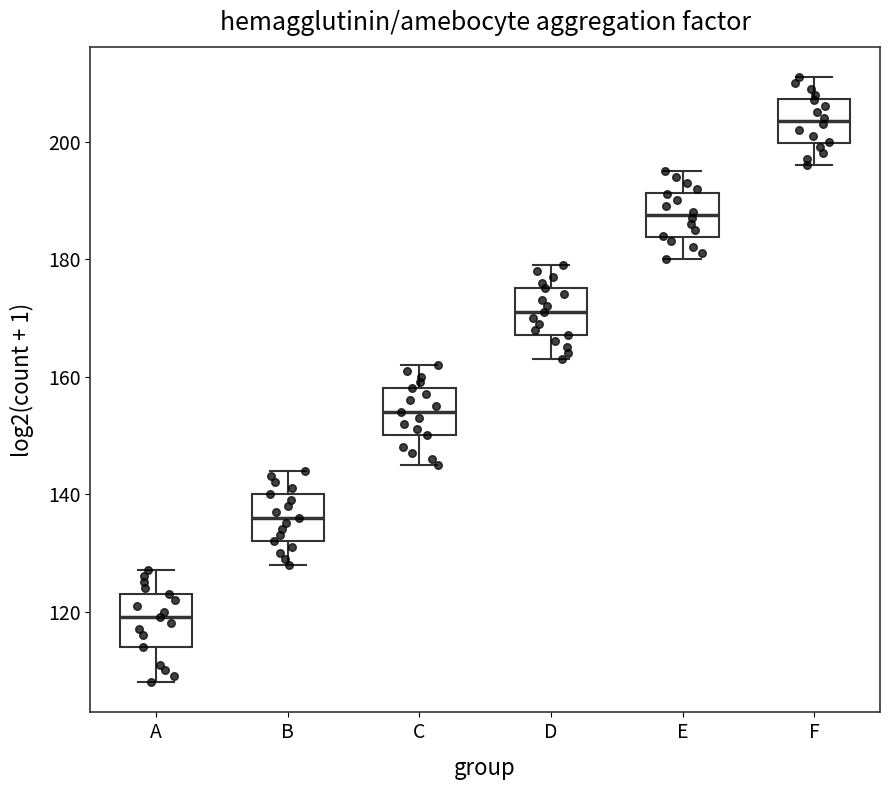

Where does the upper whisker of the box for E end on the y-axis? The values are not printed on the chart, so give them approximately, as read against the axis.

196